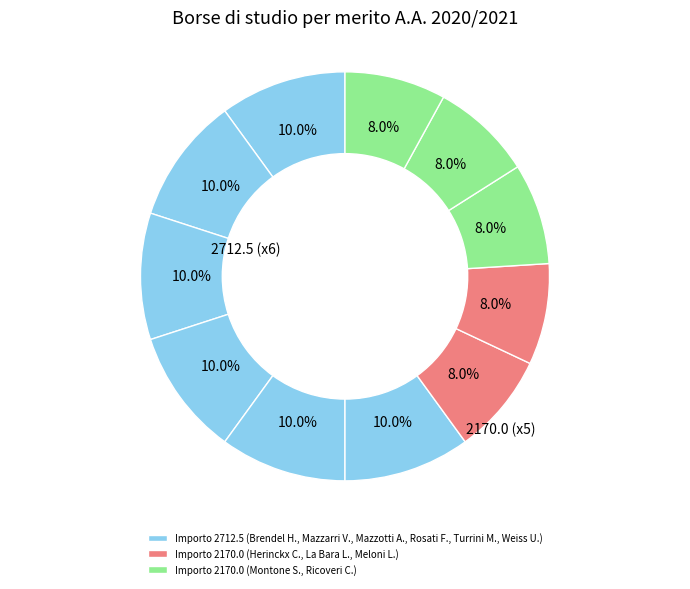

Is there any slice that represents more than half of the pie?

No